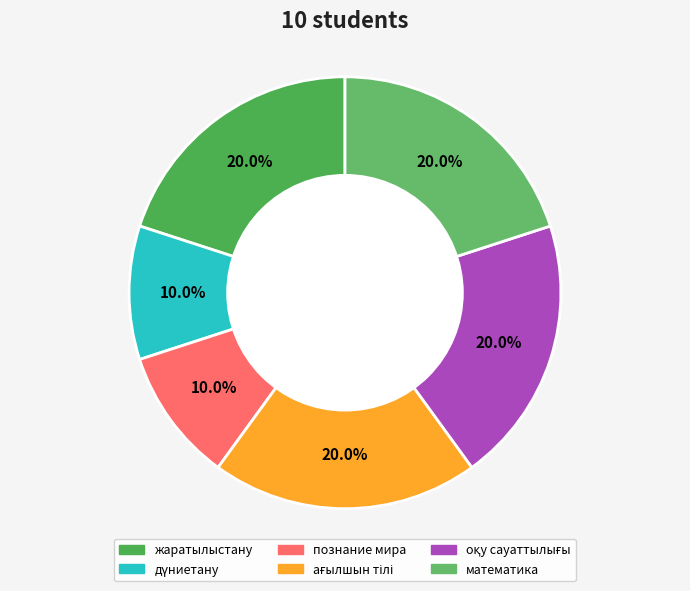

How many slices are in this pie chart?

6